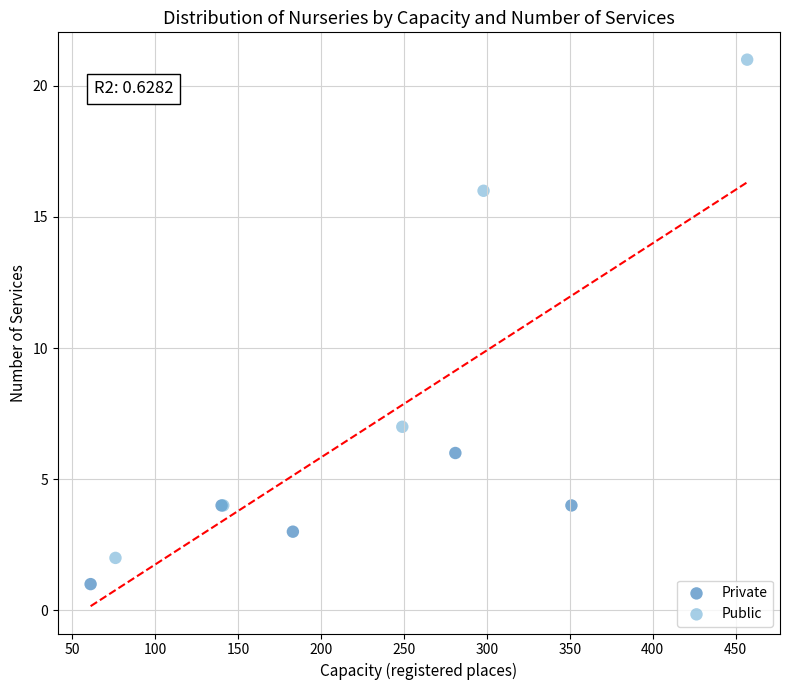

Which series has the widest spread of Y values?

Public